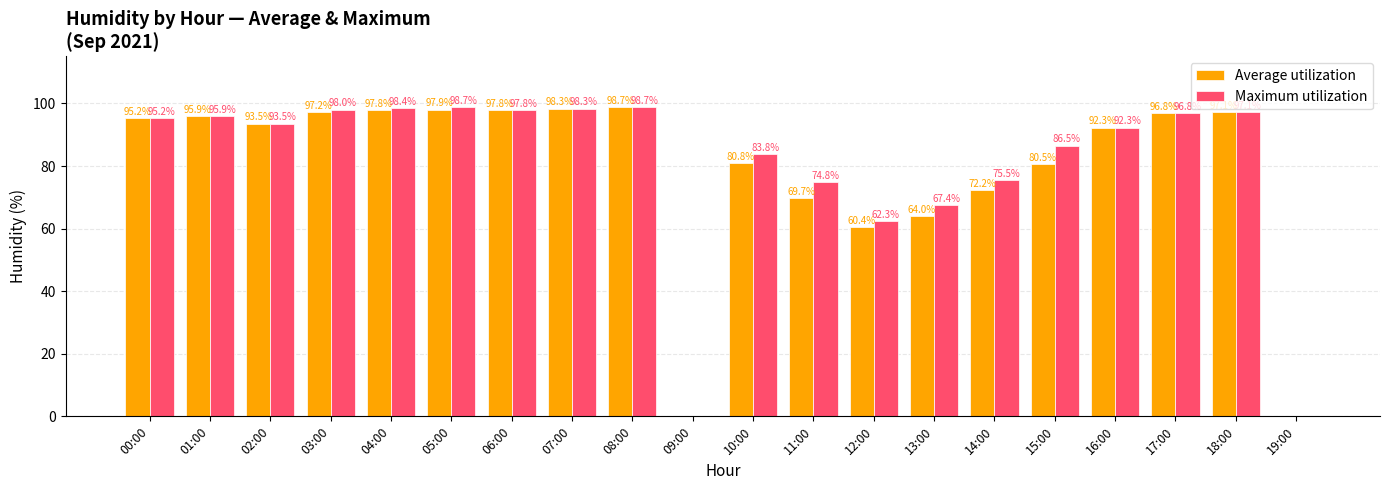

What is the total value across all series at 15:00?

167.0